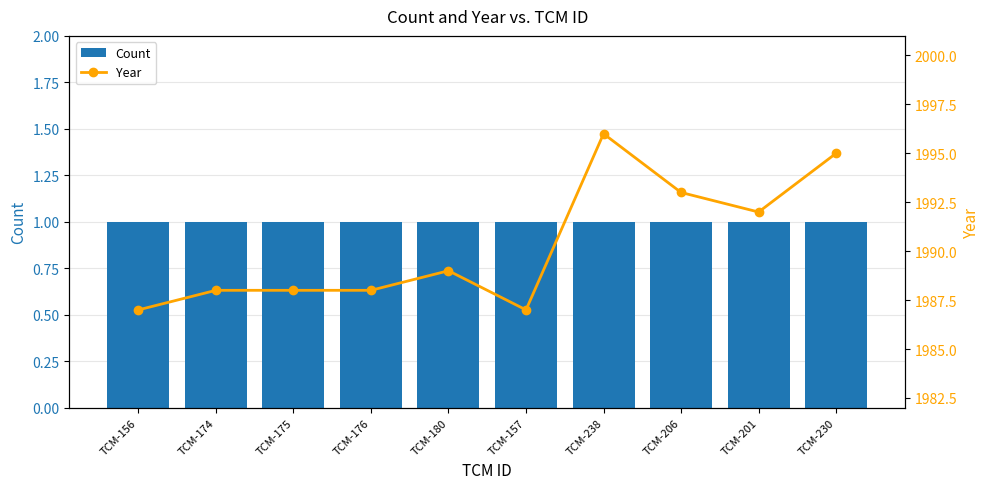

What is the label of the 6th bar from the right?

TCM-180